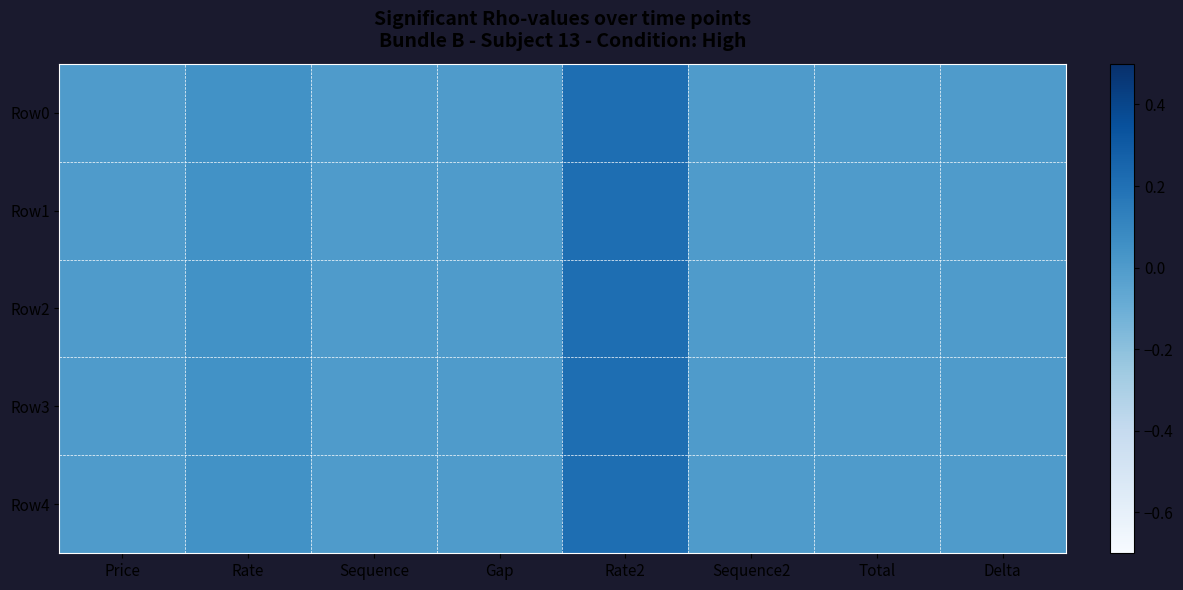

Reading left to right, extract all data points from this chart.

Row0: Price=0.0	Rate=0.0	Sequence=0.0	Gap=0.0	Rate2=0.2	Sequence2=0.0	Total=0.0	Delta=0.0
Row1: Price=0.0	Rate=0.0	Sequence=0.0	Gap=0.0	Rate2=0.2	Sequence2=0.0	Total=0.0	Delta=0.0
Row2: Price=0.0	Rate=0.0	Sequence=0.0	Gap=0.0	Rate2=0.2	Sequence2=0.0	Total=0.0	Delta=0.0
Row3: Price=0.0	Rate=0.0	Sequence=0.0	Gap=0.0	Rate2=0.2	Sequence2=0.0	Total=0.0	Delta=0.0
Row4: Price=0.0	Rate=0.0	Sequence=0.0	Gap=0.0	Rate2=0.2	Sequence2=0.0	Total=0.0	Delta=0.0